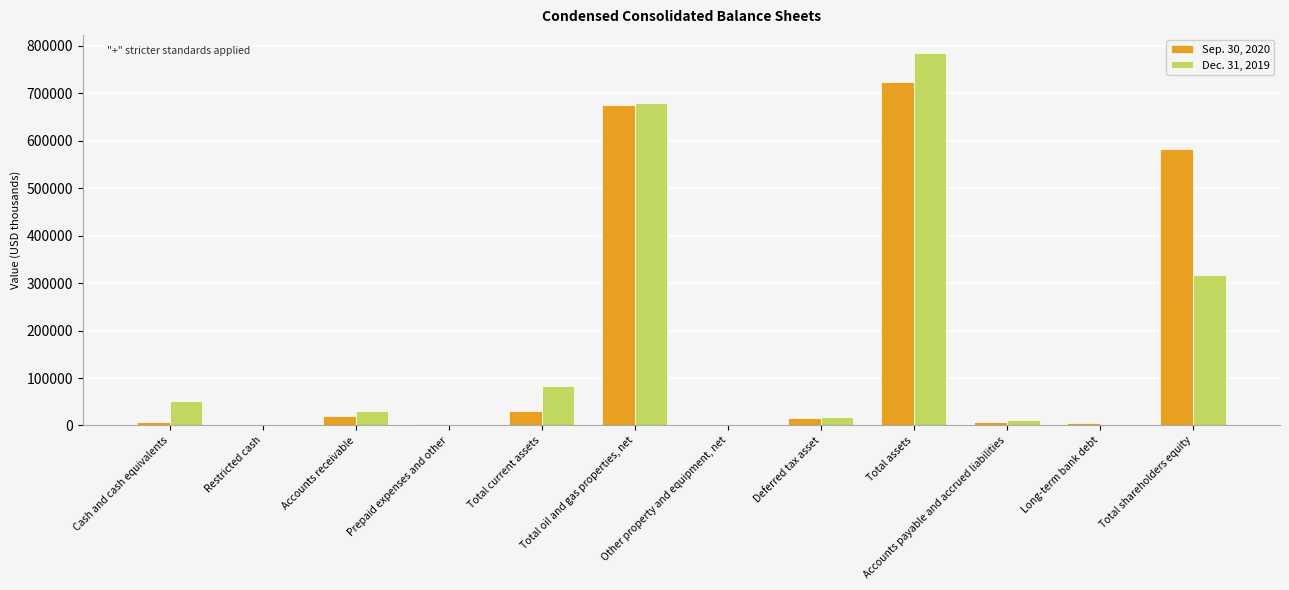

Are the bars horizontal?

No